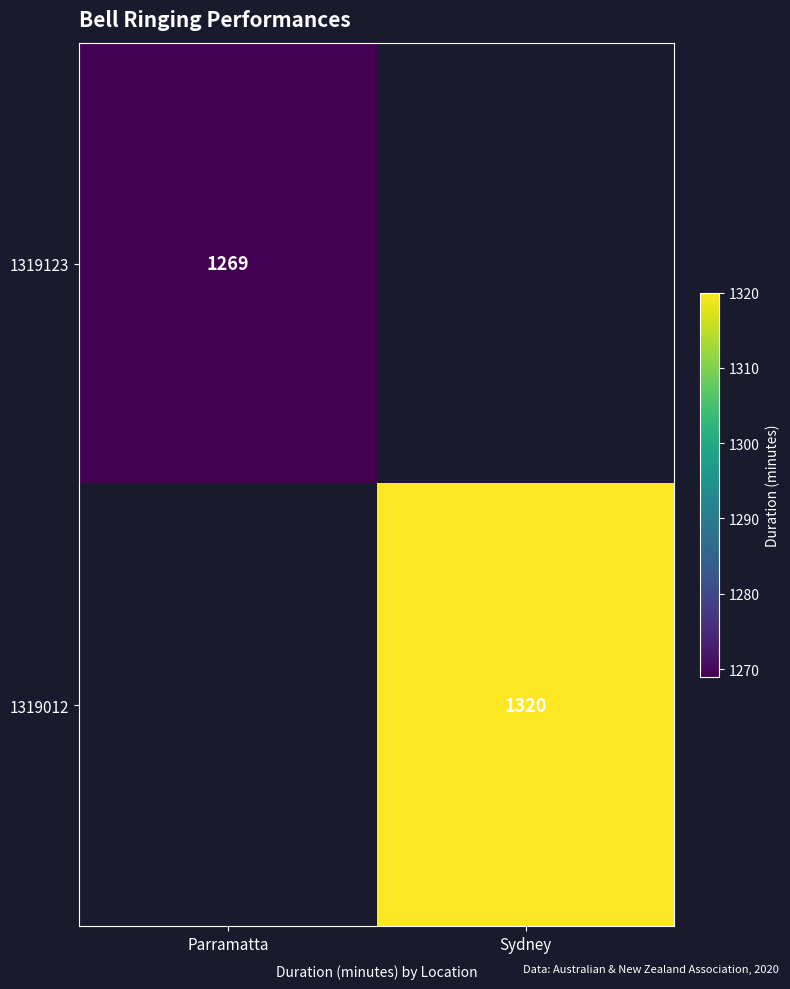

The 1319012 series shows 1320 at Sydney. True or false?

True